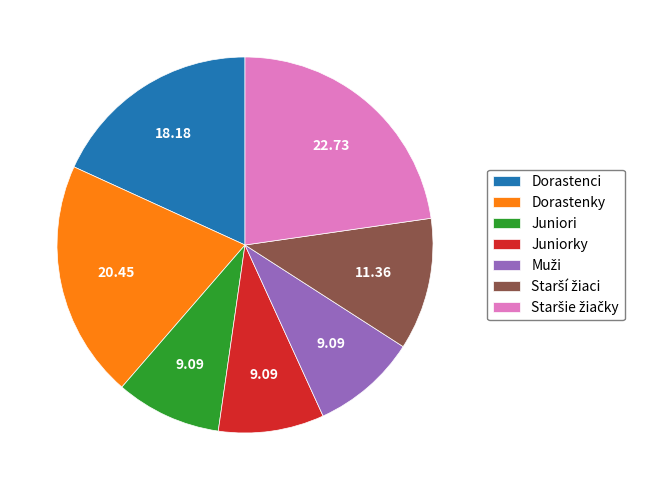

Is there any slice that represents more than half of the pie?

No